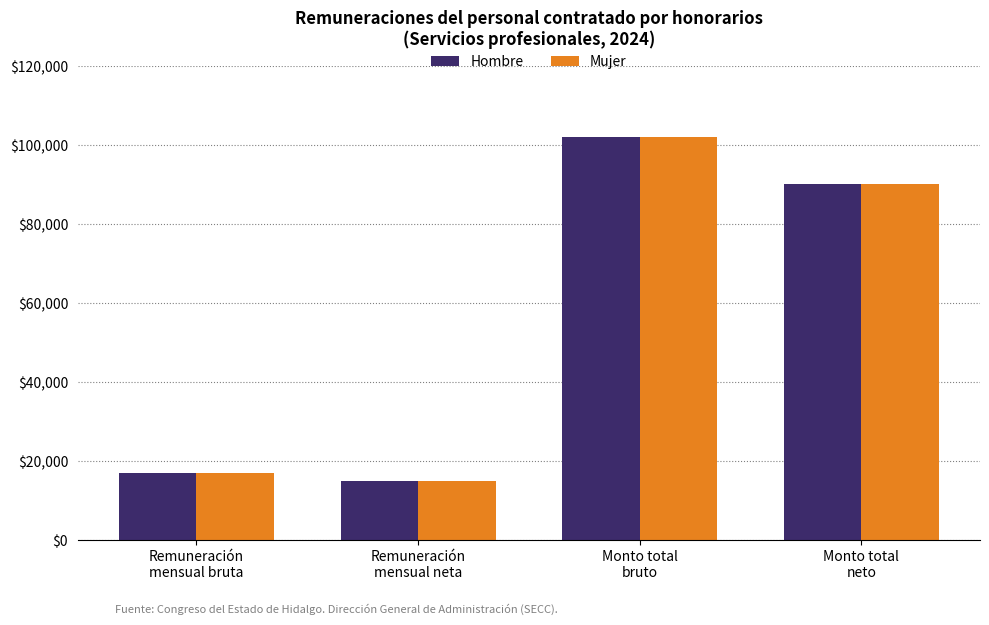

How many bars are there in each group?

2